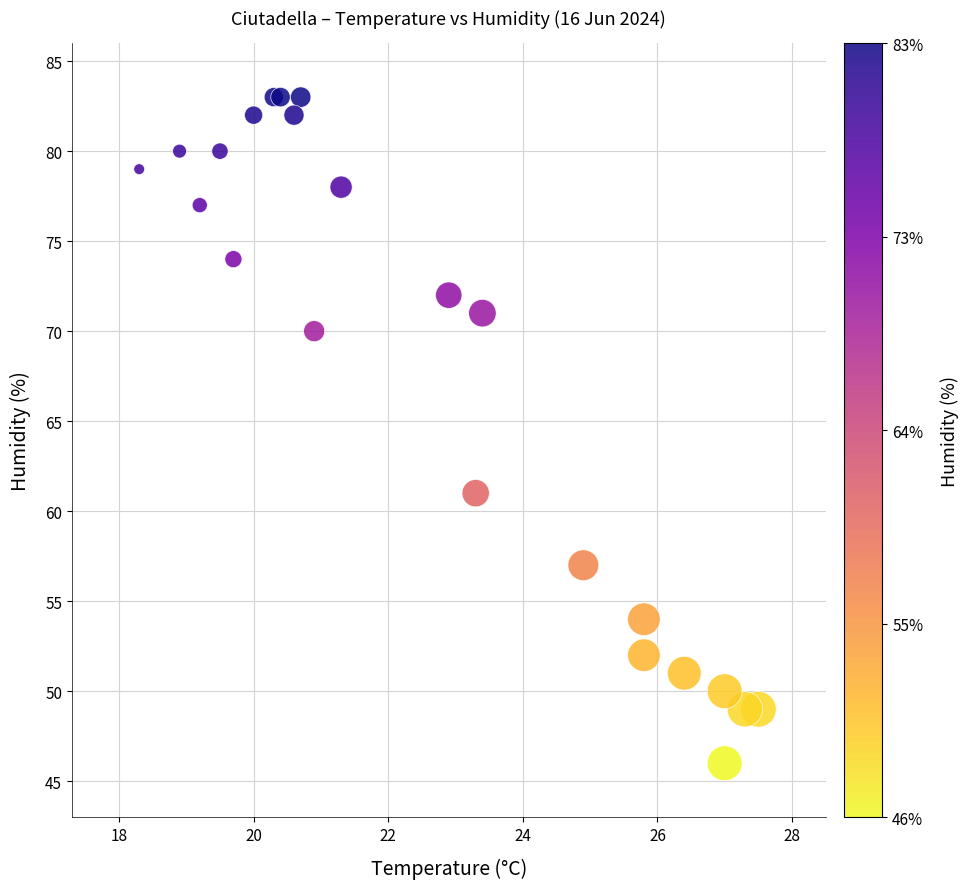

What Y value in the scatter plot is closest to 64?

61